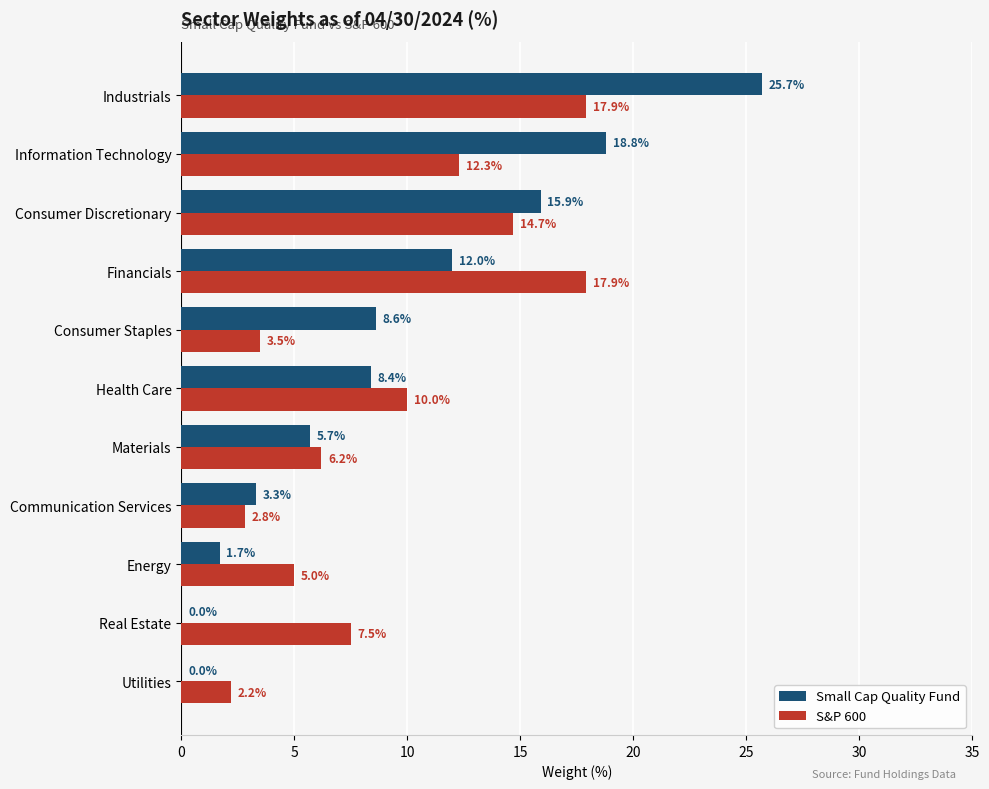

Between Materials and Consumer Discretionary, which series saw the biggest shift?

Small Cap Quality Fund